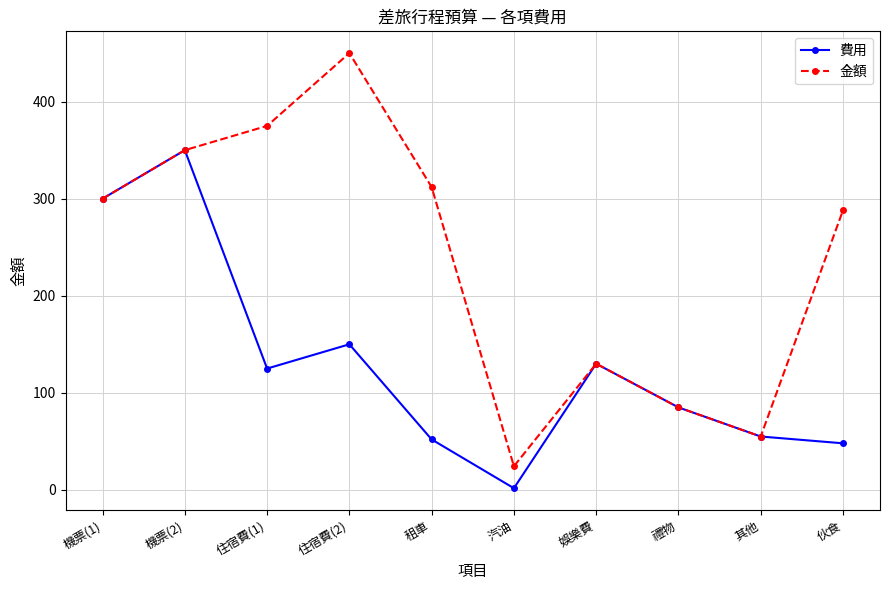

Reading right to left, list all the values displayed in this chart.

費用: 48.0	55.0	85.0	130.0	1.7	52.0	150.0	125.0	350.0	300.0
金額: 288.0	55.0	85.0	130.0	24.4	312.0	450.0	375.0	350.0	300.0